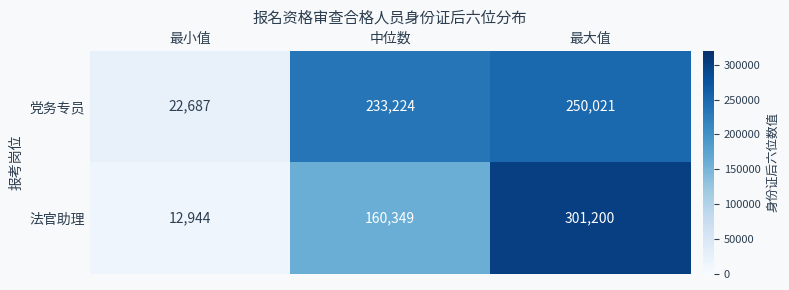

What is the greatest value displayed?

301200